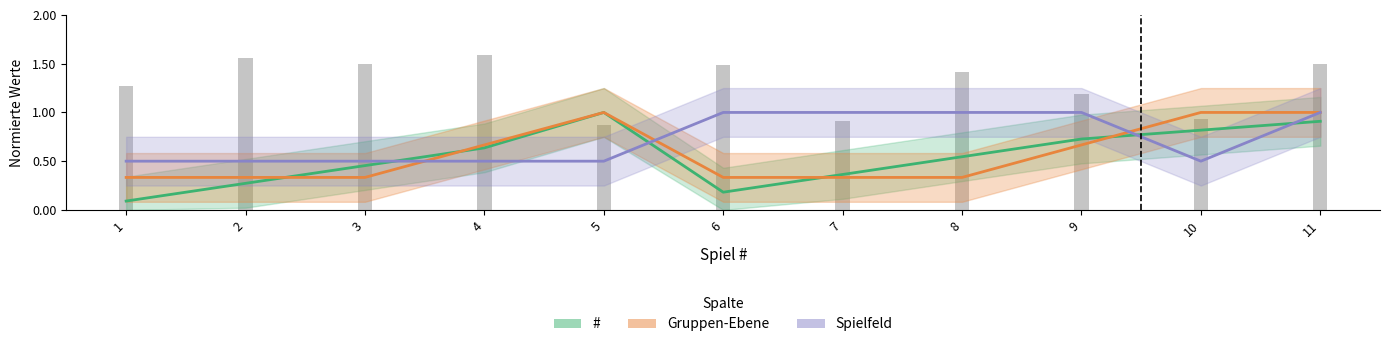

True or false: Gruppen-Ebene has a value of 0.1 at 3.

False